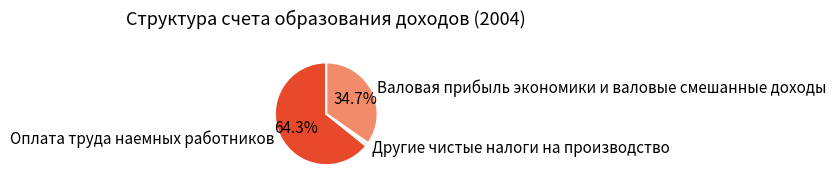

What percentage is the Оплата труда наемных работников slice, to the nearest percent?

64%